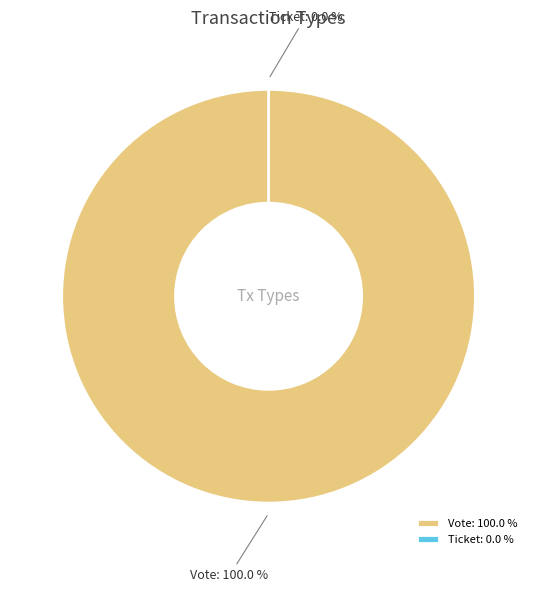

Is Vote the majority of the pie?

Yes